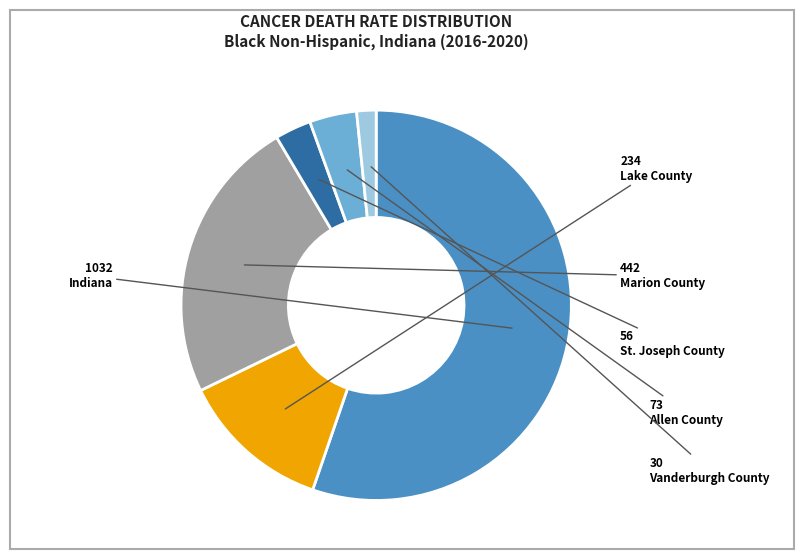

How many slices are in this pie chart?

6